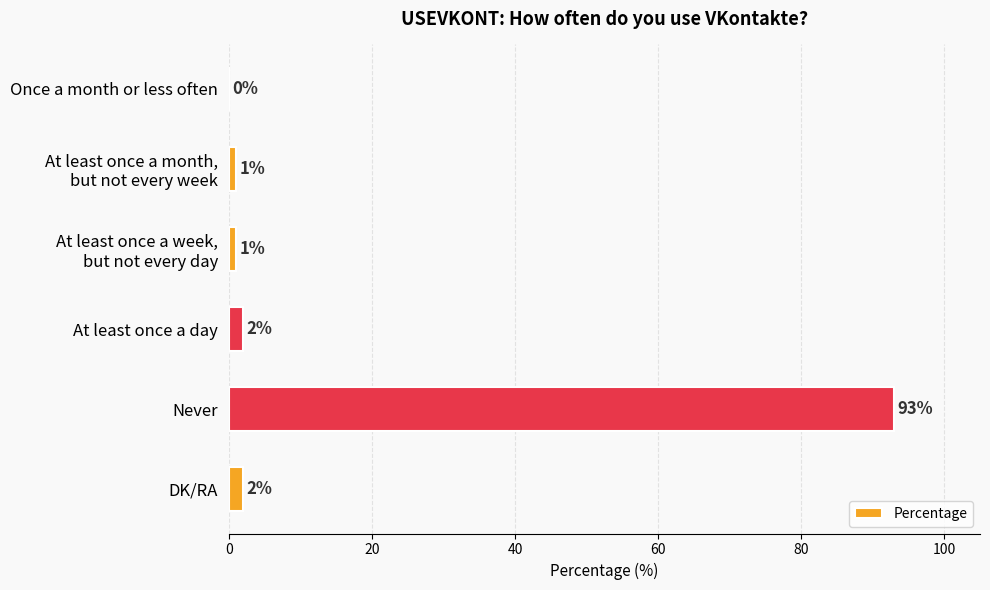

Is it true that the value at DK/RA is 2?

True